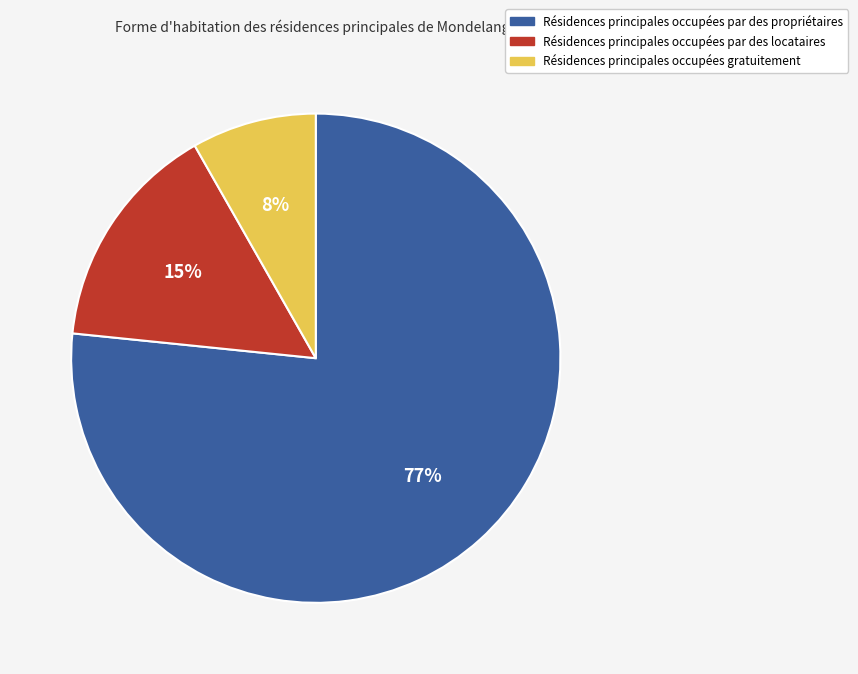

To the nearest percent, what is the average slice percentage?

33%